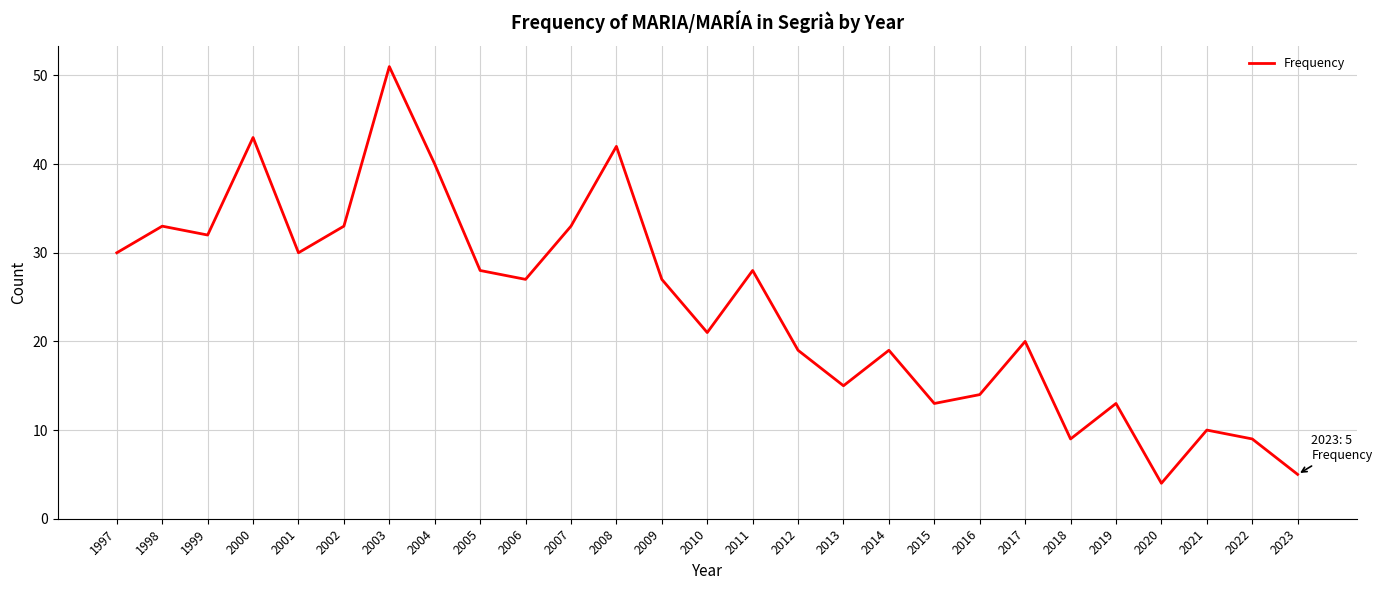

What is the minimum value shown in the chart?

4